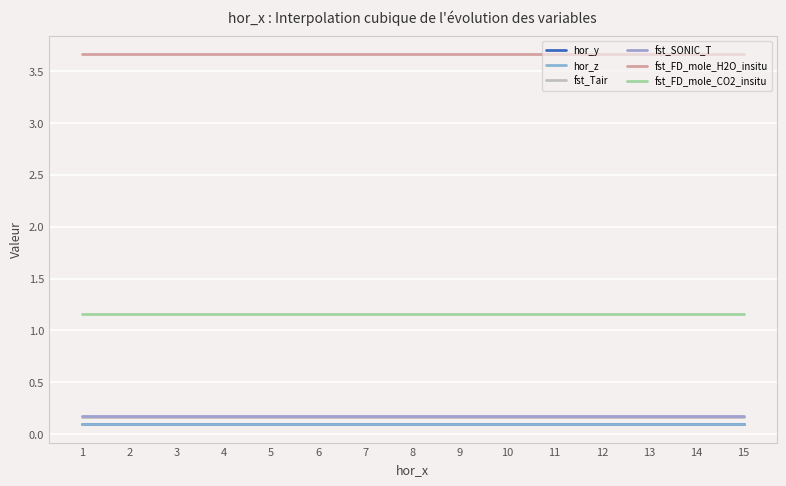

Reading left to right, what are all the values shown in this chart?

hor_y: 0.1	0.1	0.1	0.1	0.1	0.1	0.1	0.1	0.1	0.1	0.1	0.1	0.1	0.1	0.1
hor_z: 0.1	0.1	0.1	0.1	0.1	0.1	0.1	0.1	0.1	0.1	0.1	0.1	0.1	0.1	0.1
fst_Tair: 0.2	0.2	0.2	0.2	0.2	0.2	0.2	0.2	0.2	0.2	0.2	0.2	0.2	0.2	0.2
fst_SONIC_T: 0.2	0.2	0.2	0.2	0.2	0.2	0.2	0.2	0.2	0.2	0.2	0.2	0.2	0.2	0.2
fst_FD_mole_H2O_insitu: 3.7	3.7	3.7	3.7	3.7	3.7	3.7	3.7	3.7	3.7	3.7	3.7	3.7	3.7	3.7
fst_FD_mole_CO2_insitu: 1.2	1.2	1.2	1.2	1.2	1.2	1.2	1.2	1.2	1.2	1.2	1.2	1.2	1.2	1.2